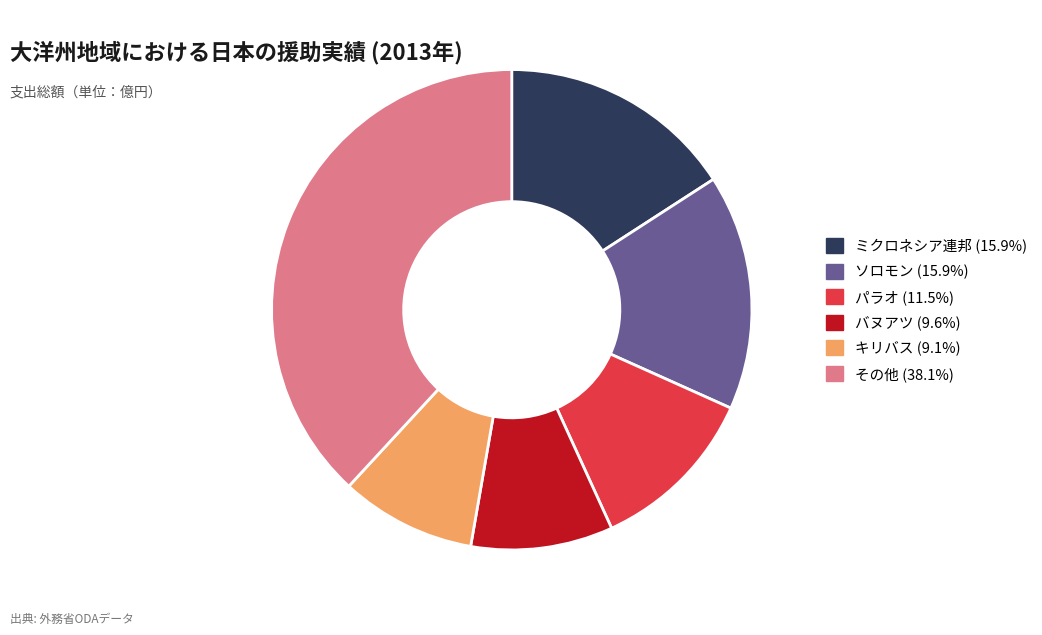

Is there any slice that represents more than half of the pie?

No